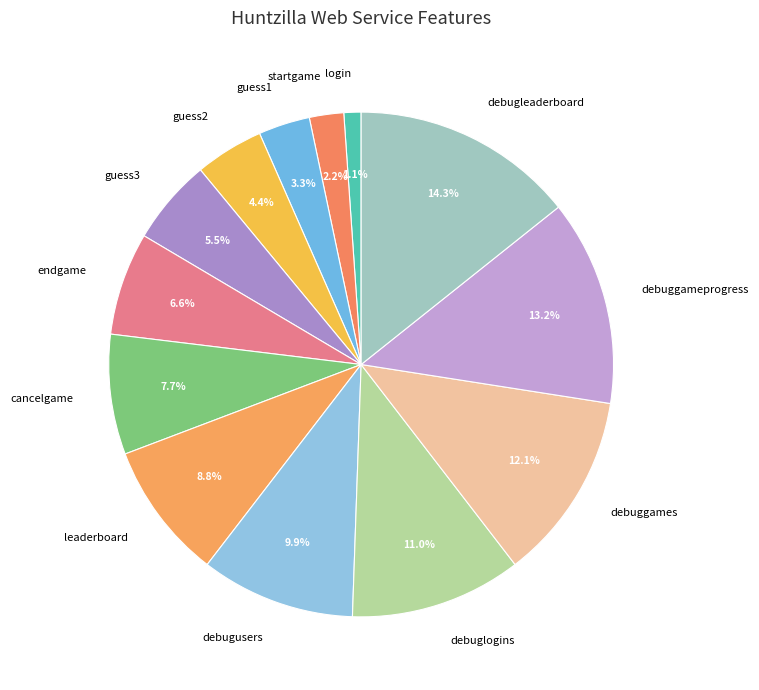

Which has a higher value, cancelgame or debugleaderboard?

debugleaderboard